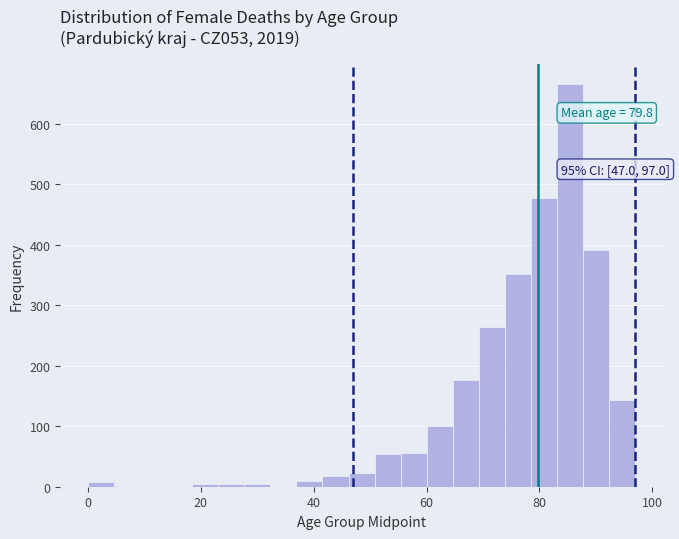

Read against the x-axis, roughly where is the centre of the tallest bar?

86